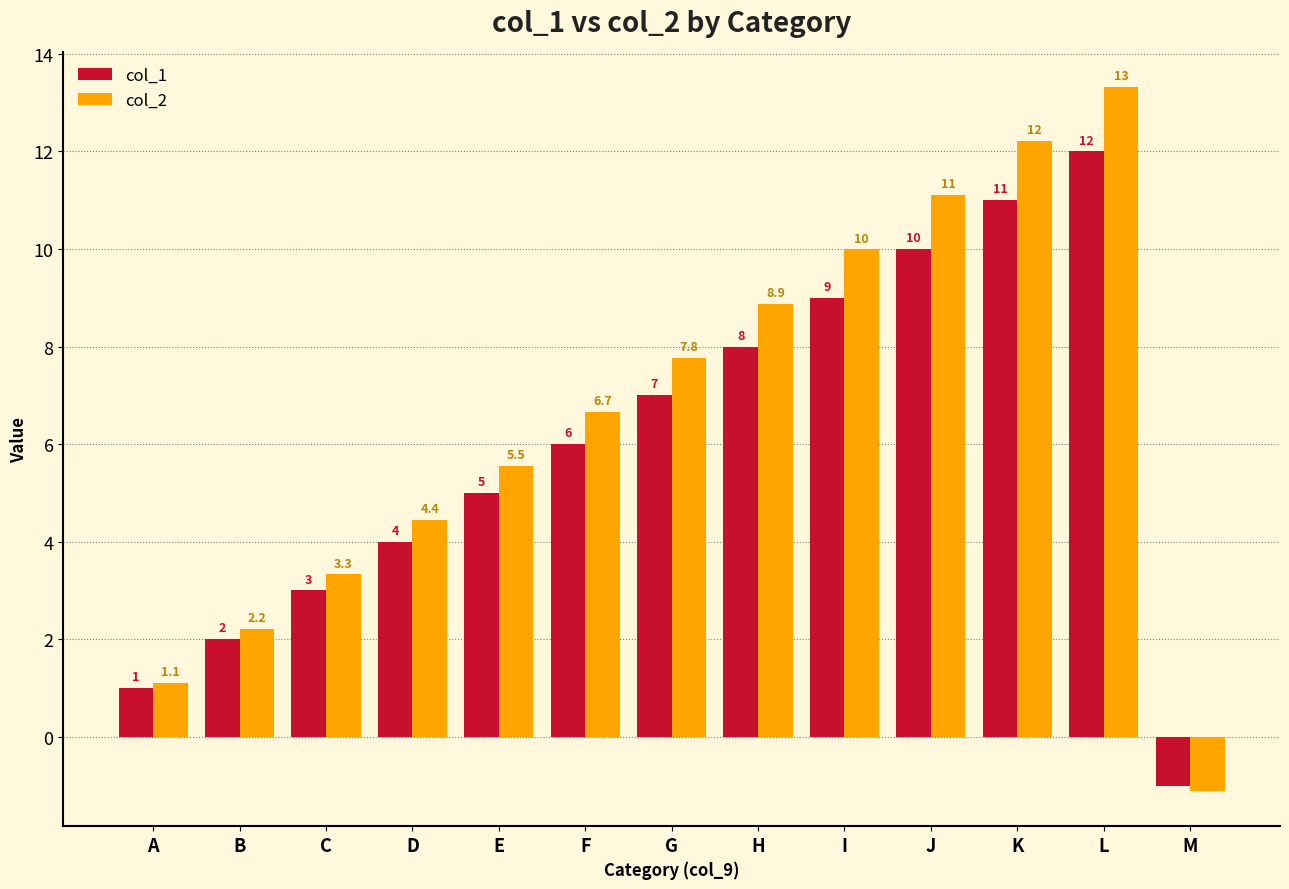

The value of col_2 at K is 12.2. True or false?

True